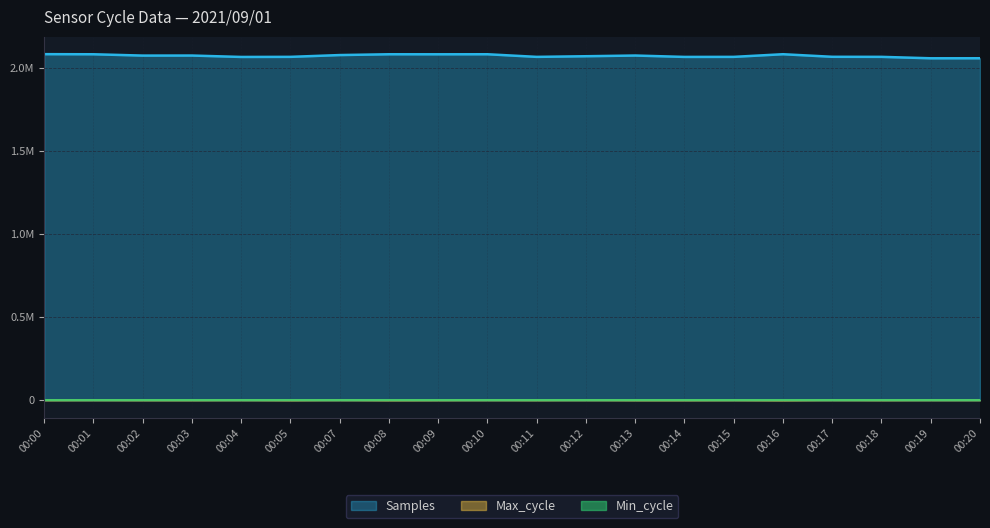

In Samples, how many points are higher than both neighbors (excluding endpoints)?

5